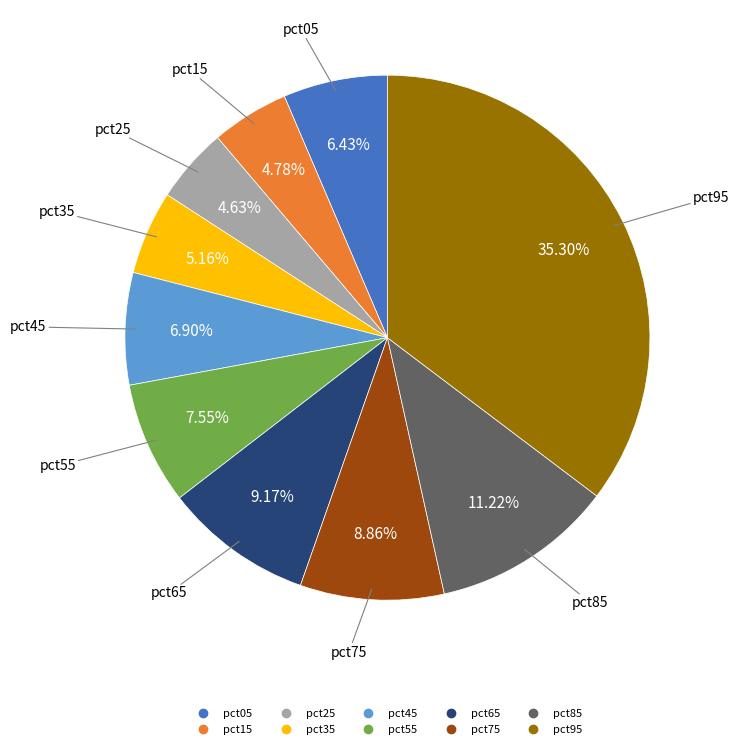

To the nearest percent, what is the difference between the pct55 and pct95 slice percentages?

28%